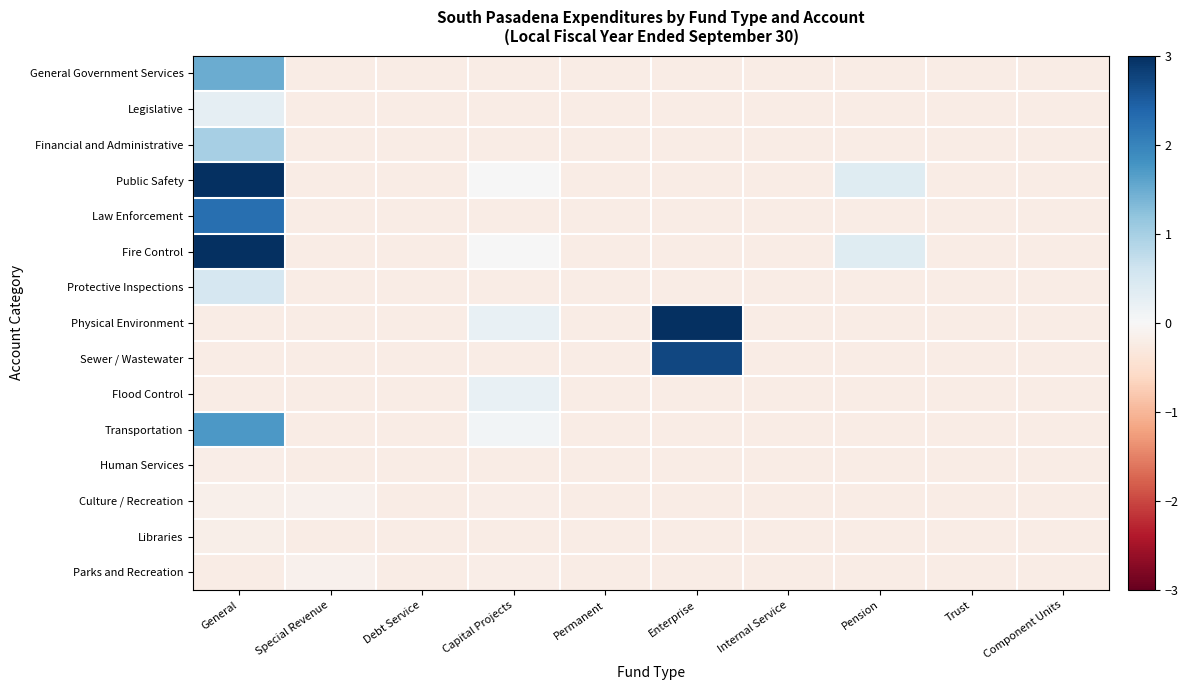

Reading left to right, list all the values displayed in this chart.

General Government Services: General=1.5	Special Revenue=-0.2	Debt Service=-0.2	Capital Projects=-0.2	Permanent=-0.2	Enterprise=-0.2	Internal Service=-0.2	Pension=-0.2	Trust=-0.2	Component Units=-0.2
Legislative: General=0.3	Special Revenue=-0.2	Debt Service=-0.2	Capital Projects=-0.2	Permanent=-0.2	Enterprise=-0.2	Internal Service=-0.2	Pension=-0.2	Trust=-0.2	Component Units=-0.2
Financial and Administrative: General=1.0	Special Revenue=-0.2	Debt Service=-0.2	Capital Projects=-0.2	Permanent=-0.2	Enterprise=-0.2	Internal Service=-0.2	Pension=-0.2	Trust=-0.2	Component Units=-0.2
Public Safety: General=3.0	Special Revenue=-0.2	Debt Service=-0.2	Capital Projects=0.0	Permanent=-0.2	Enterprise=-0.2	Internal Service=-0.2	Pension=0.4	Trust=-0.2	Component Units=-0.2
Law Enforcement: General=2.3	Special Revenue=-0.2	Debt Service=-0.2	Capital Projects=-0.2	Permanent=-0.2	Enterprise=-0.2	Internal Service=-0.2	Pension=-0.2	Trust=-0.2	Component Units=-0.2
Fire Control: General=3.0	Special Revenue=-0.2	Debt Service=-0.2	Capital Projects=0.0	Permanent=-0.2	Enterprise=-0.2	Internal Service=-0.2	Pension=0.4	Trust=-0.2	Component Units=-0.2
Protective Inspections: General=0.5	Special Revenue=-0.2	Debt Service=-0.2	Capital Projects=-0.2	Permanent=-0.2	Enterprise=-0.2	Internal Service=-0.2	Pension=-0.2	Trust=-0.2	Component Units=-0.2
Physical Environment: General=-0.2	Special Revenue=-0.2	Debt Service=-0.2	Capital Projects=0.2	Permanent=-0.2	Enterprise=3.0	Internal Service=-0.2	Pension=-0.2	Trust=-0.2	Component Units=-0.2
Sewer / Wastewater: General=-0.2	Special Revenue=-0.2	Debt Service=-0.2	Capital Projects=-0.2	Permanent=-0.2	Enterprise=2.7	Internal Service=-0.2	Pension=-0.2	Trust=-0.2	Component Units=-0.2
Flood Control: General=-0.2	Special Revenue=-0.2	Debt Service=-0.2	Capital Projects=0.2	Permanent=-0.2	Enterprise=-0.2	Internal Service=-0.2	Pension=-0.2	Trust=-0.2	Component Units=-0.2
Transportation: General=1.7	Special Revenue=-0.2	Debt Service=-0.2	Capital Projects=0.1	Permanent=-0.2	Enterprise=-0.2	Internal Service=-0.2	Pension=-0.2	Trust=-0.2	Component Units=-0.2
Human Services: General=-0.2	Special Revenue=-0.2	Debt Service=-0.2	Capital Projects=-0.2	Permanent=-0.2	Enterprise=-0.2	Internal Service=-0.2	Pension=-0.2	Trust=-0.2	Component Units=-0.2
Culture / Recreation: General=-0.2	Special Revenue=-0.1	Debt Service=-0.2	Capital Projects=-0.2	Permanent=-0.2	Enterprise=-0.2	Internal Service=-0.2	Pension=-0.2	Trust=-0.2	Component Units=-0.2
Libraries: General=-0.2	Special Revenue=-0.2	Debt Service=-0.2	Capital Projects=-0.2	Permanent=-0.2	Enterprise=-0.2	Internal Service=-0.2	Pension=-0.2	Trust=-0.2	Component Units=-0.2
Parks and Recreation: General=-0.2	Special Revenue=-0.1	Debt Service=-0.2	Capital Projects=-0.2	Permanent=-0.2	Enterprise=-0.2	Internal Service=-0.2	Pension=-0.2	Trust=-0.2	Component Units=-0.2